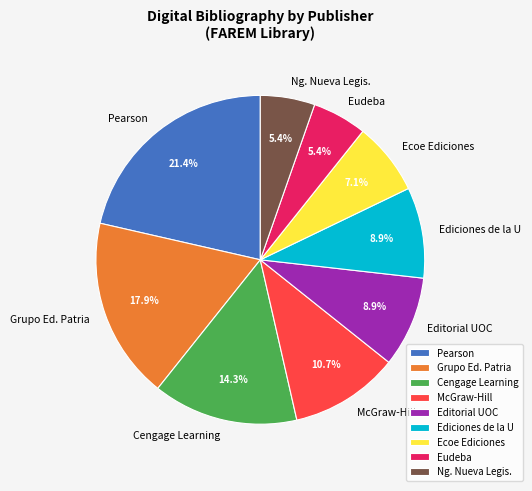

Which slice is the largest?

Pearson